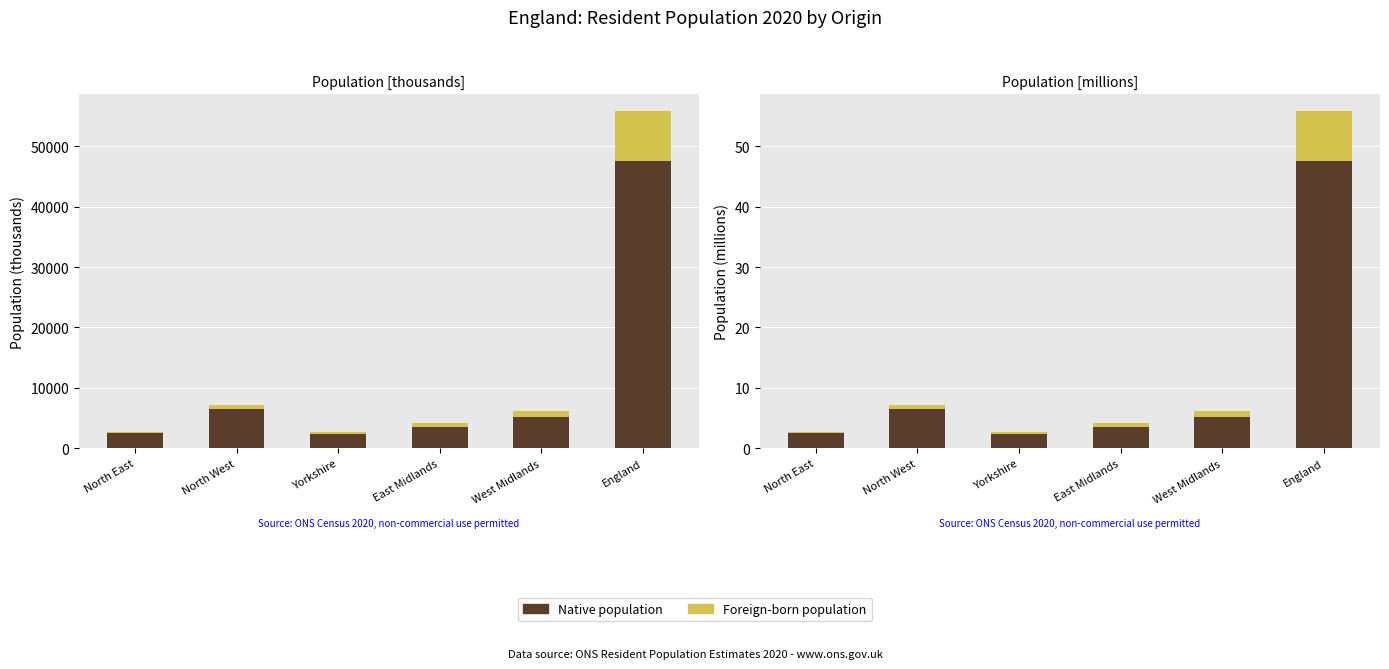

What are all the series names shown in the legend?

Native population, Foreign-born population